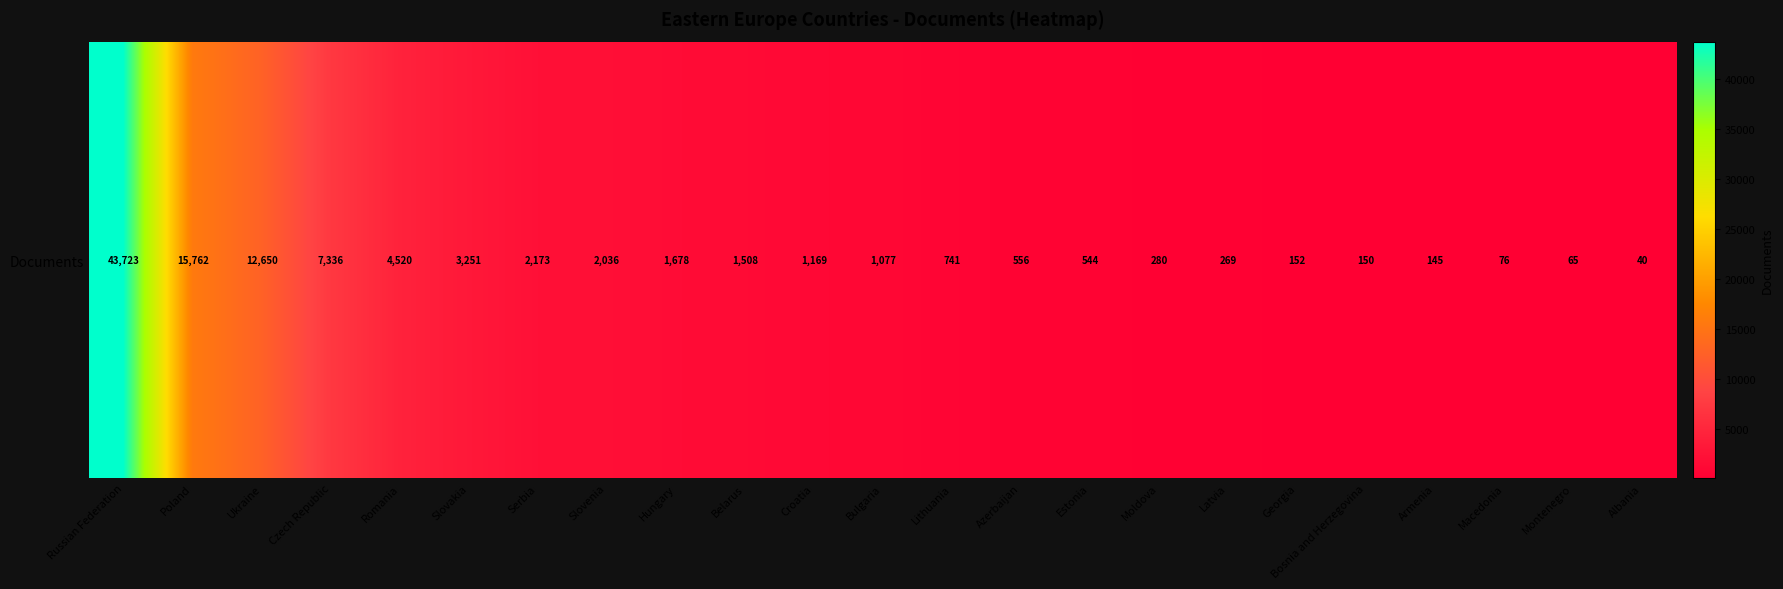

Reading left to right, transcribe all the data shown in this chart.

Russian Federation=43723	Poland=15762	Ukraine=12650	Czech Republic=7336	Romania=4520	Slovakia=3251	Serbia=2173	Slovenia=2036	Hungary=1678	Belarus=1508	Croatia=1169	Bulgaria=1077	Lithuania=741	Azerbaijan=556	Estonia=544	Moldova=280	Latvia=269	Georgia=152	Bosnia and Herzegovina=150	Armenia=145	Macedonia=76	Montenegro=65	Albania=40